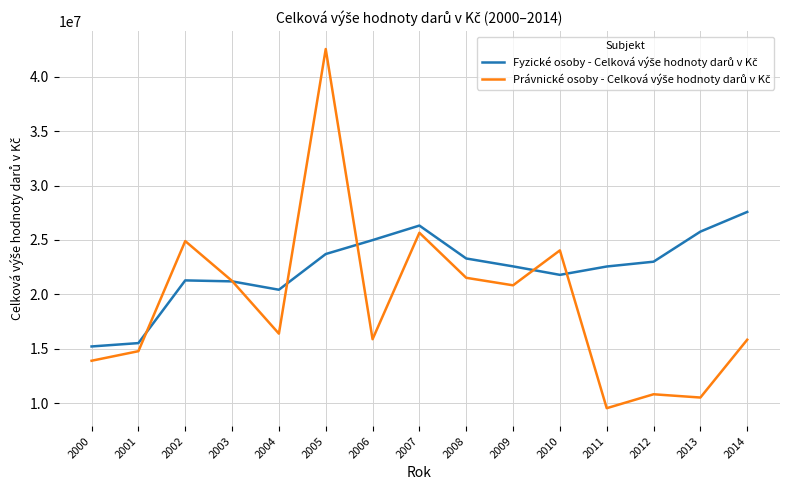

At which category is the sum across all series the highest?

2005